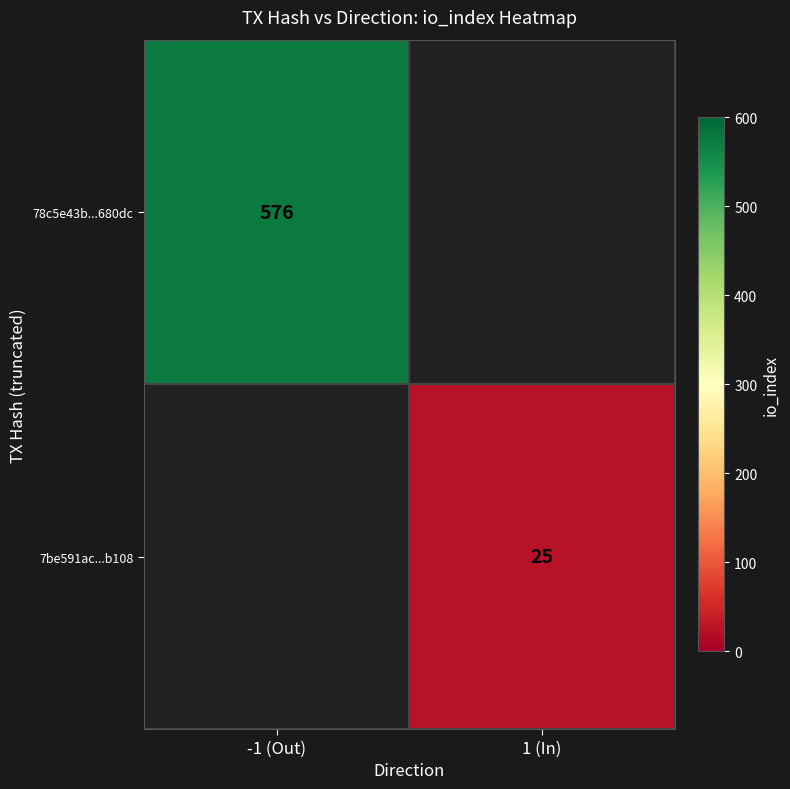

Is it true that 7be591ac...b108 equals 25 at 1 (In)?

True